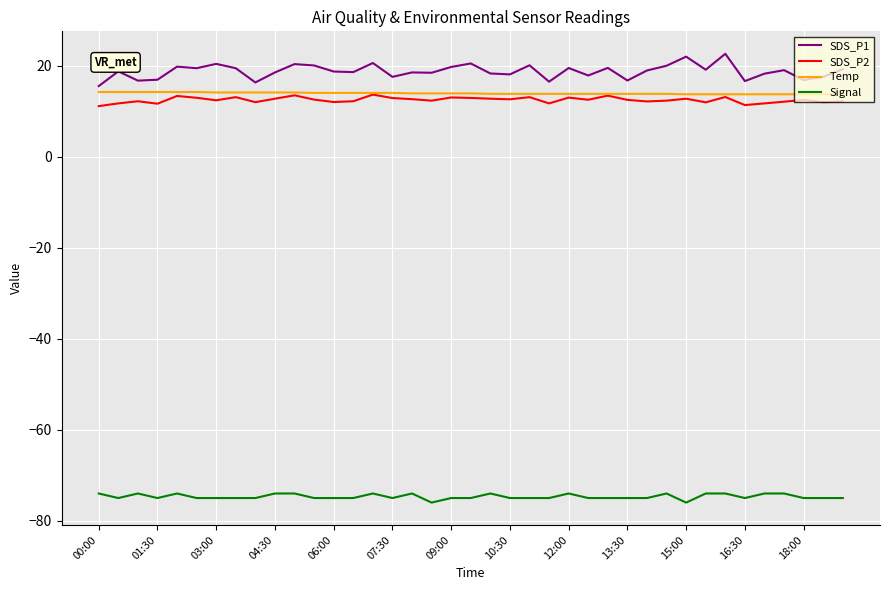

What is the greatest value displayed?

22.6